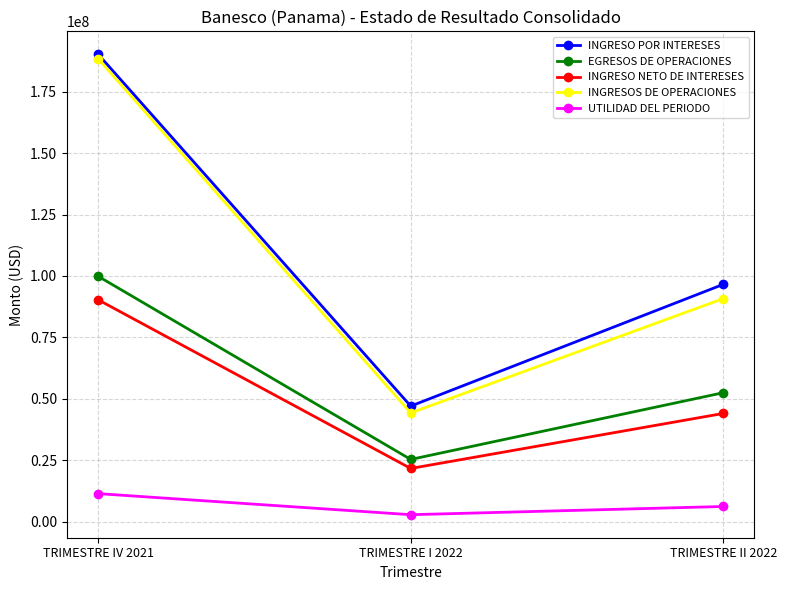

Which series has the largest range (max minus min)?

INGRESOS DE OPERACIONES